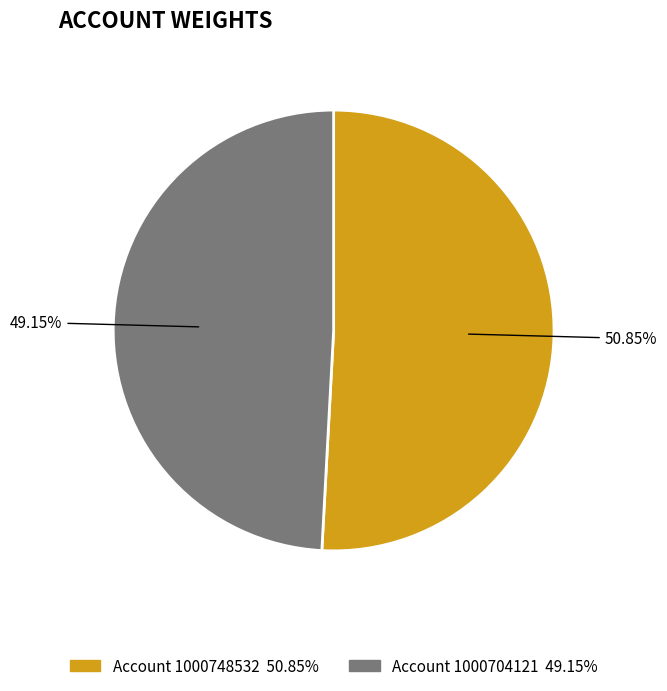

How many segments does this pie chart have?

2